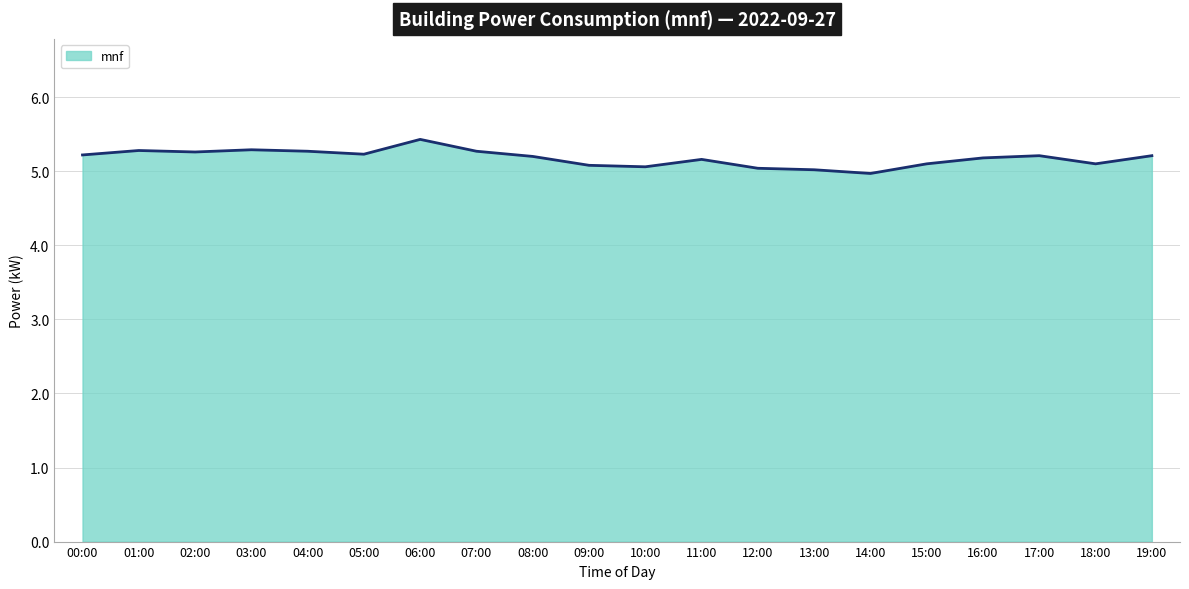

The value at 05:00 is 5.2. True or false?

True